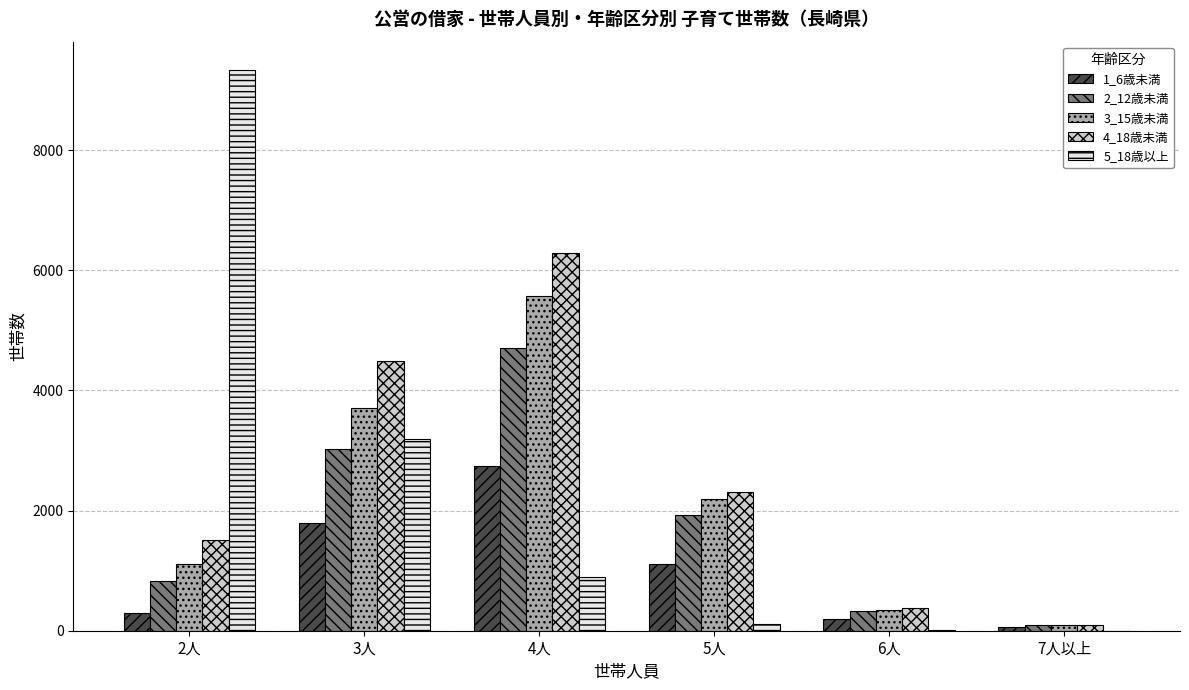

True or false: 2_12歳未満 has a value of 3335 at 5人.

False